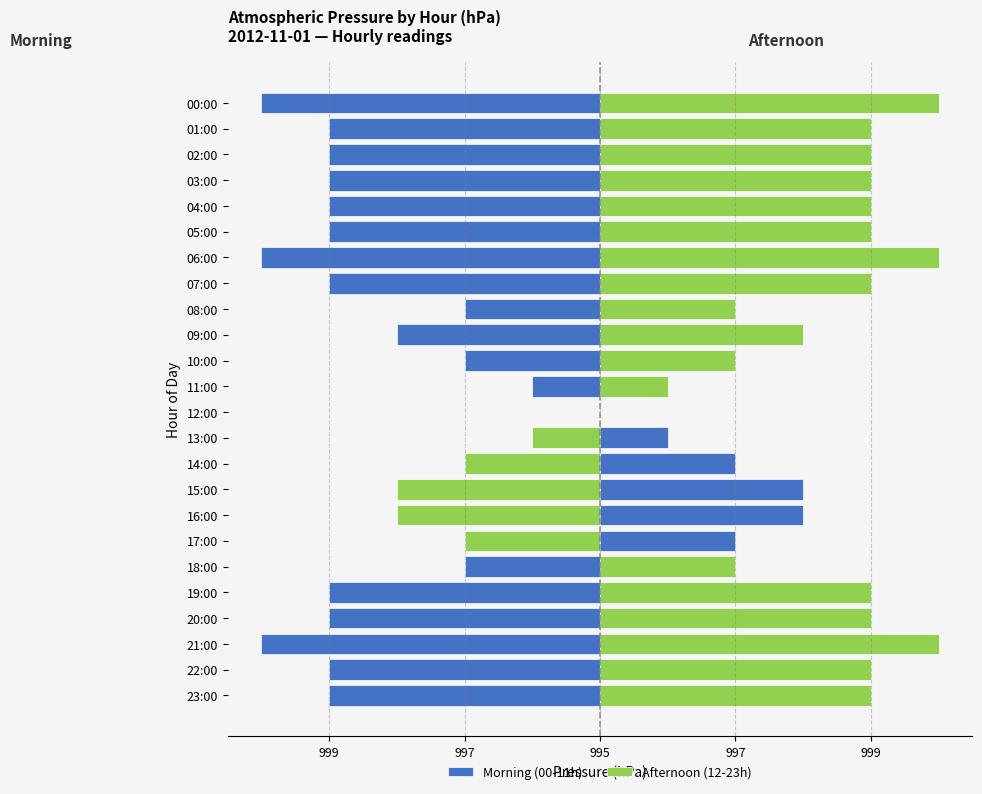

At how many categories does at least one series exceed -1?

24